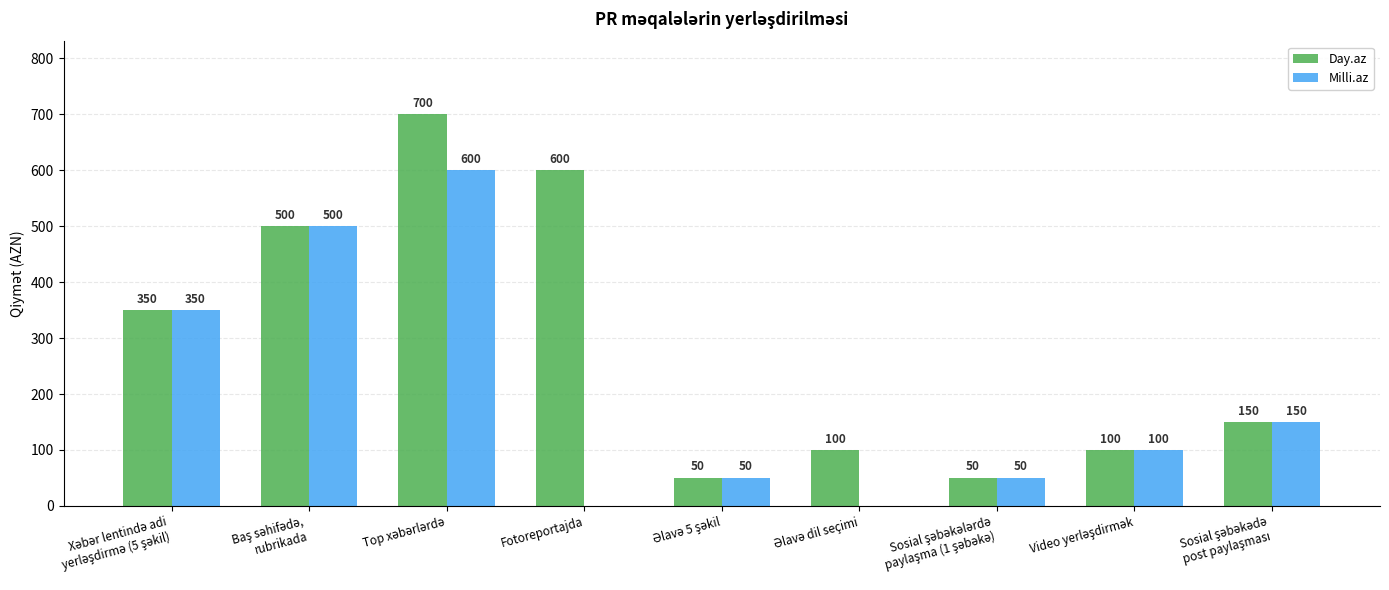

What is the maximum value shown in the chart?

700